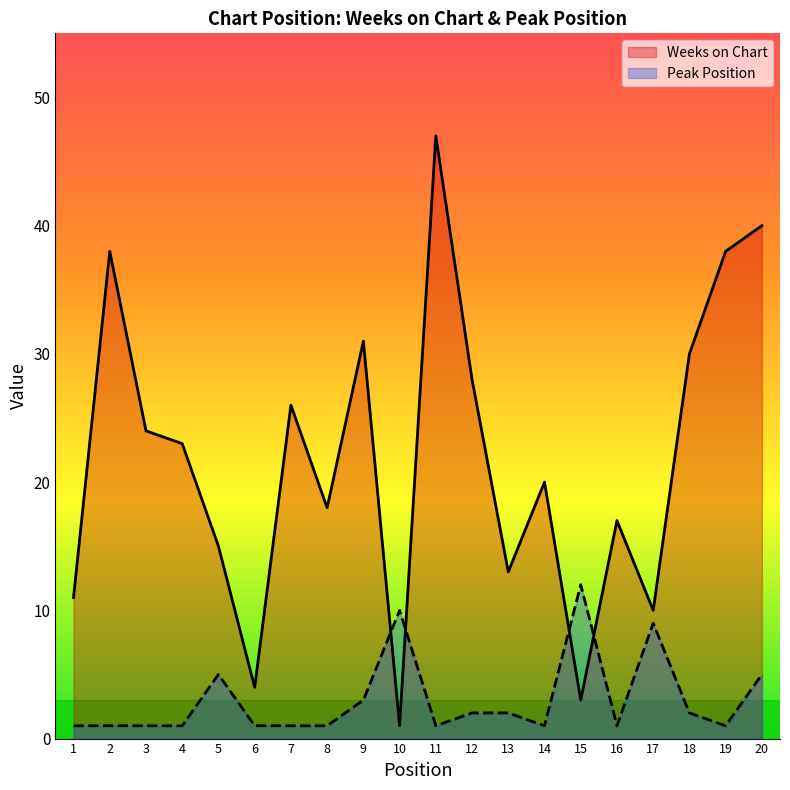

The value of Weeks on Chart at 19 is 24. True or false?

False